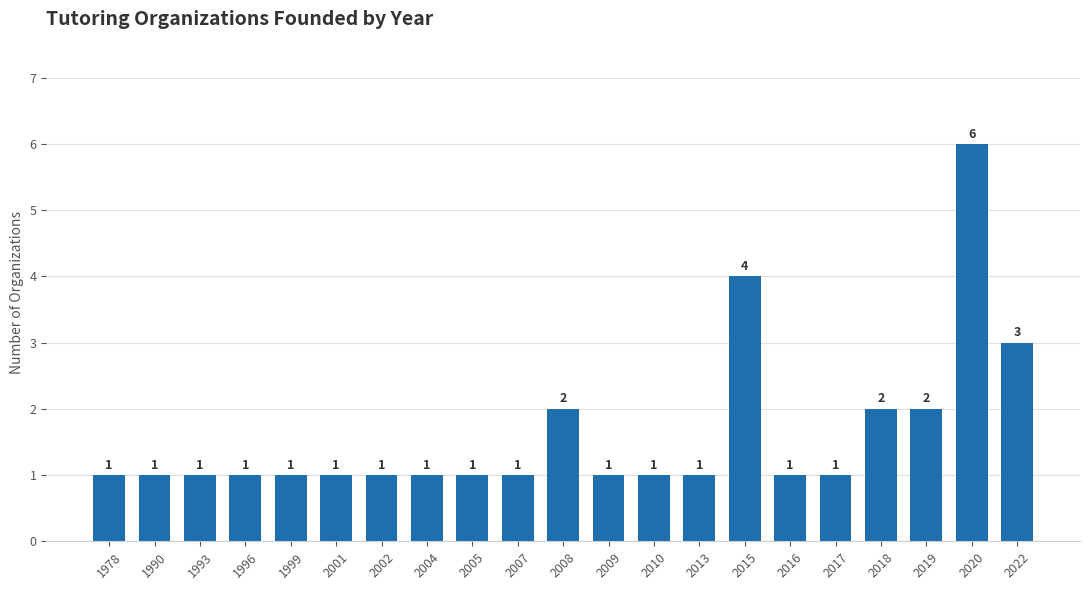

What is the average value?

2